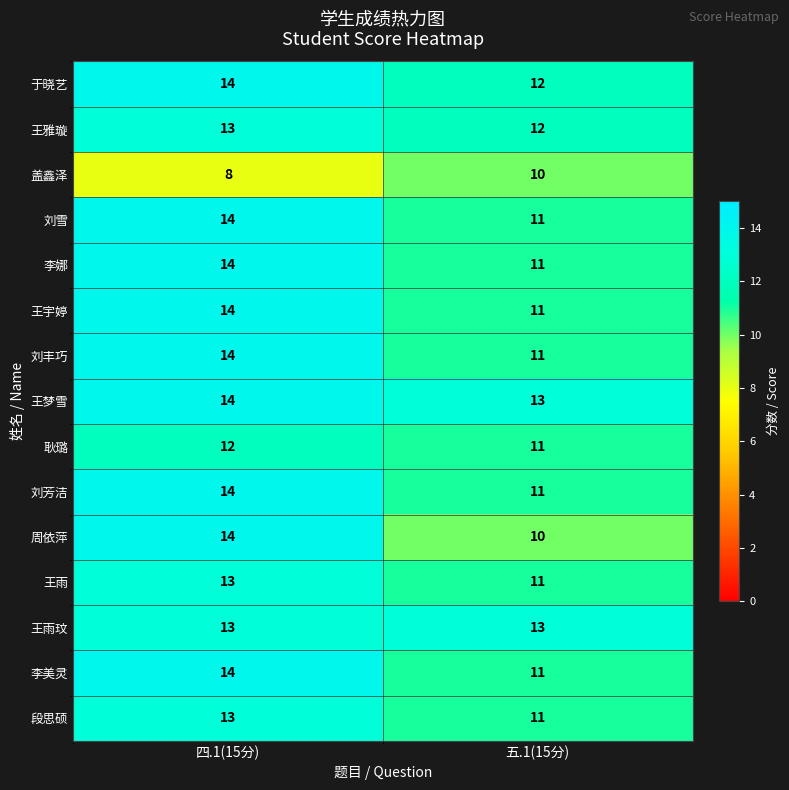

The 王雅璇 series shows 13 at 四.1(15分). True or false?

True